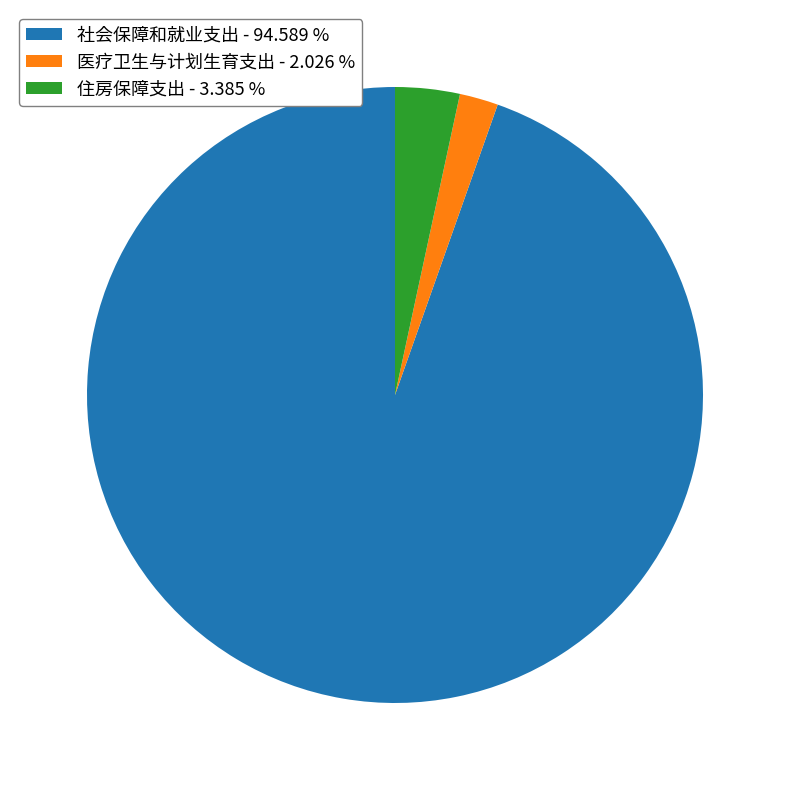

Does 社会保障和就业支出 represent more than half of the total?

Yes